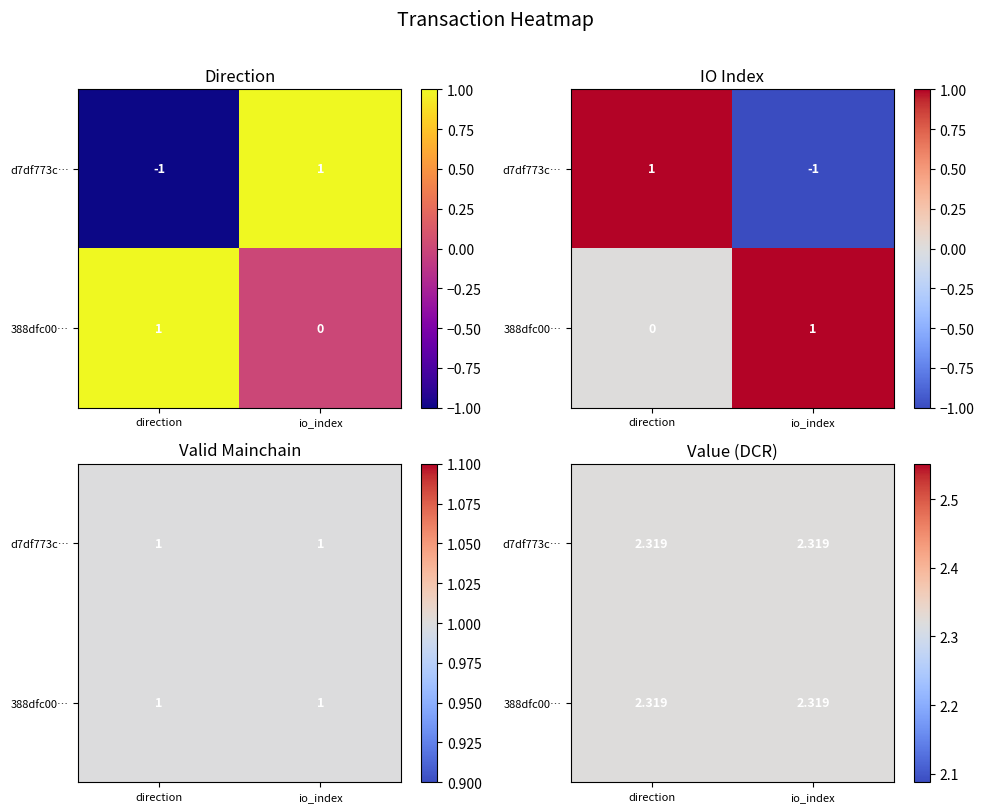

Is it true that 388dfc0083615918a400a63df232d40f239dcdd equals 0 at 1?

True